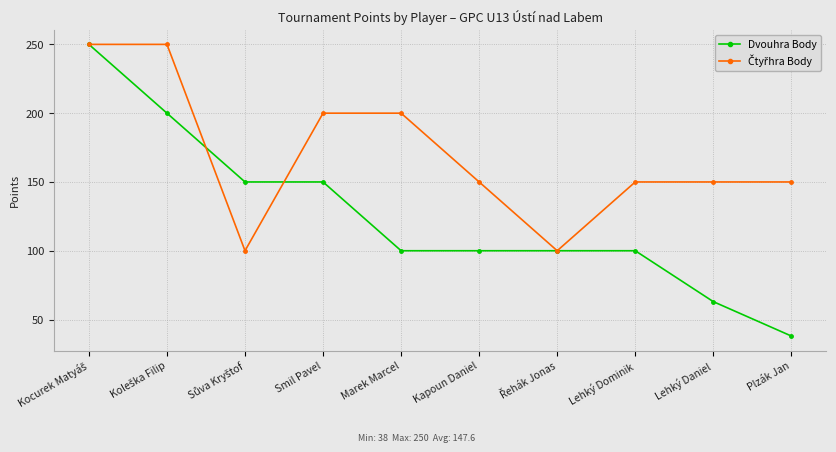

What is the label of the 5th point from the left?

Marek Marcel